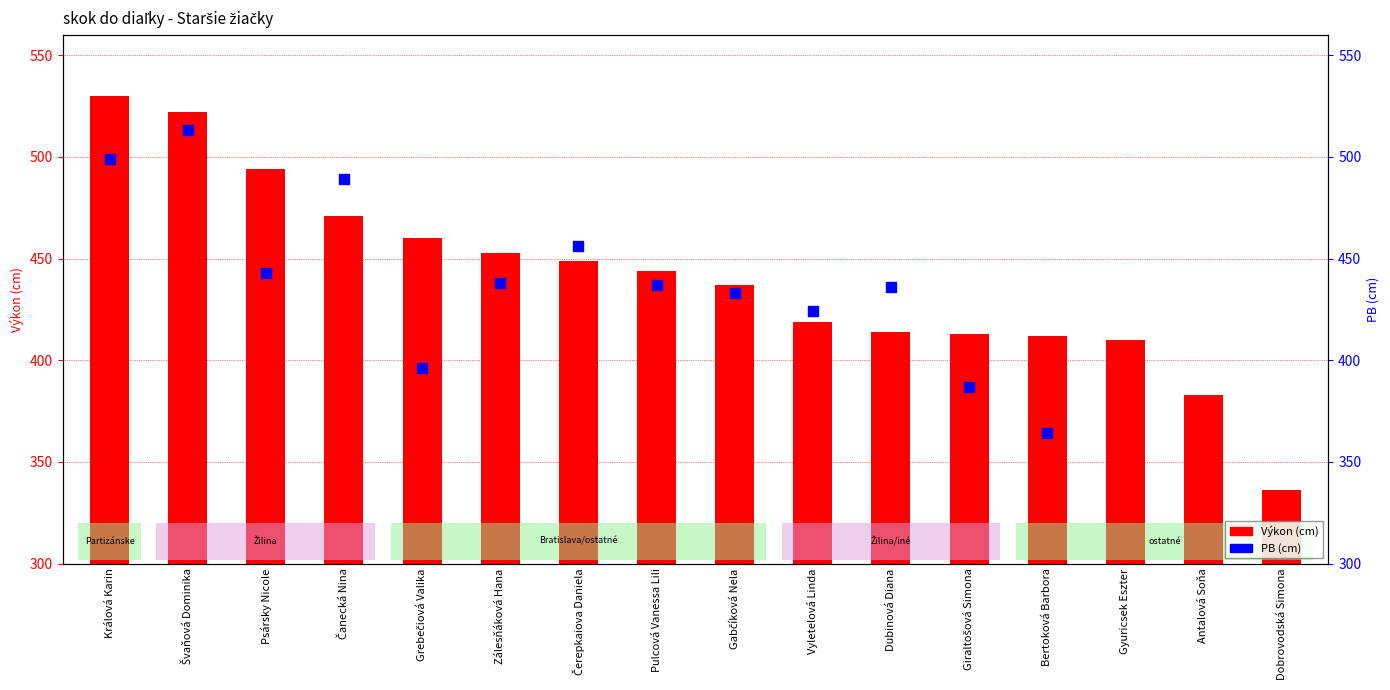

Which has a higher value, Zálesňáková Hana or Vyletelová Linda?

Zálesňáková Hana